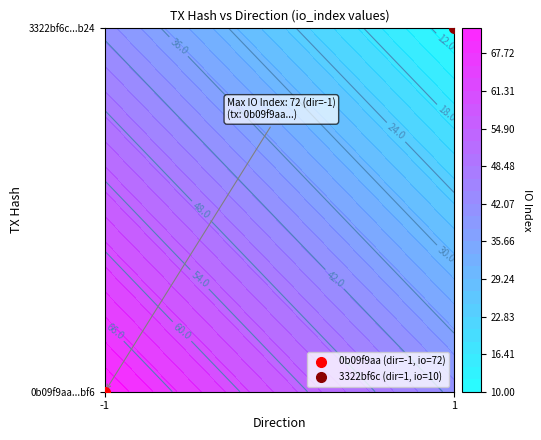

Count the number of data series in this chart.

2